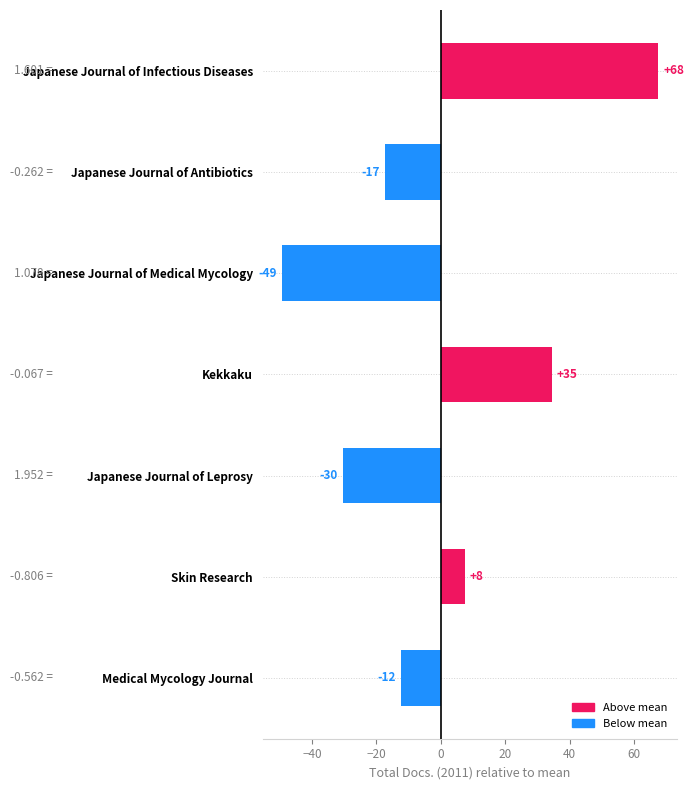

Does the chart contain any negative values?

Yes